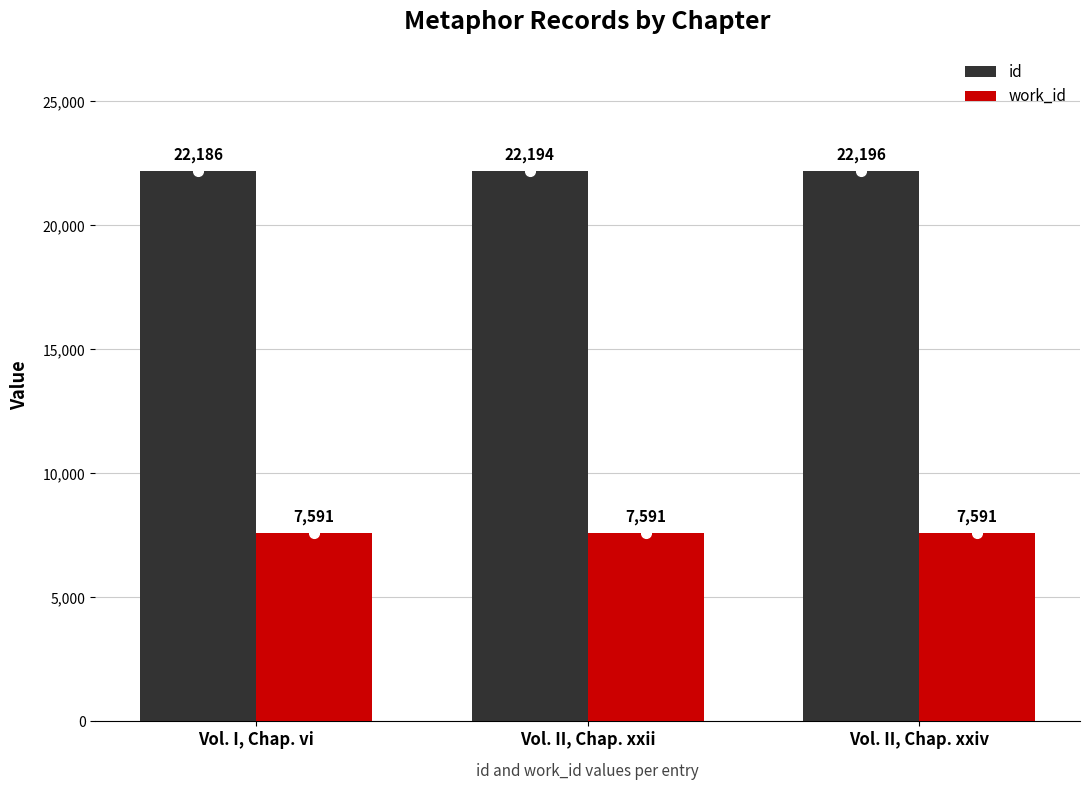

What is the lowest value of the work_id series?

7591